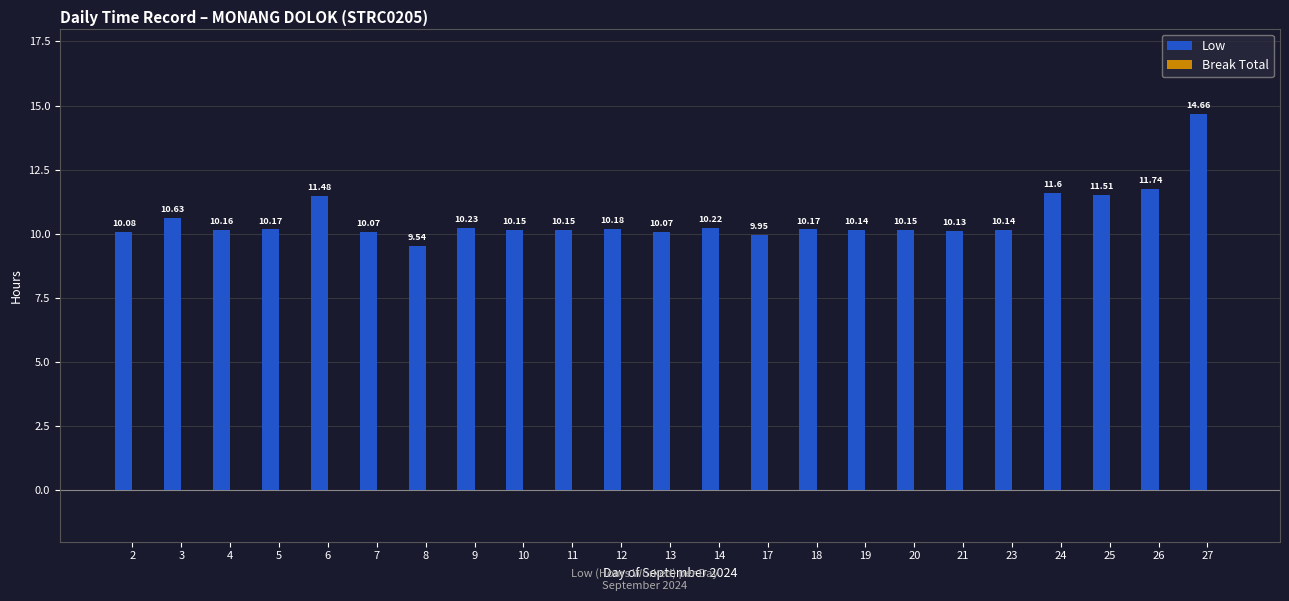

What is the sum of the values at 21 and 8?

19.7